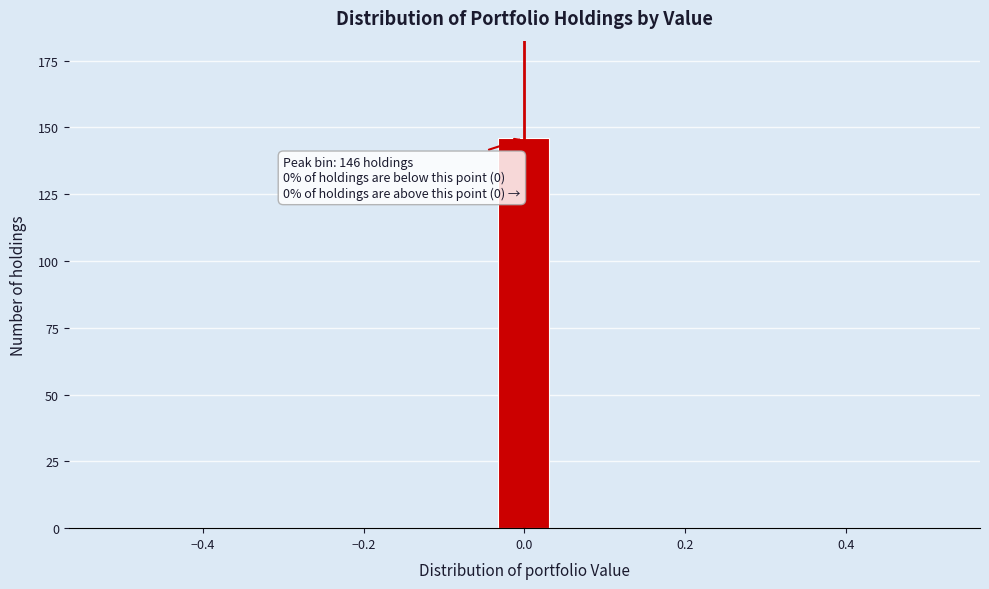

Around what value on the x-axis is the tallest bar? Give the approximate position of its centre, as read against the axis.

0.00